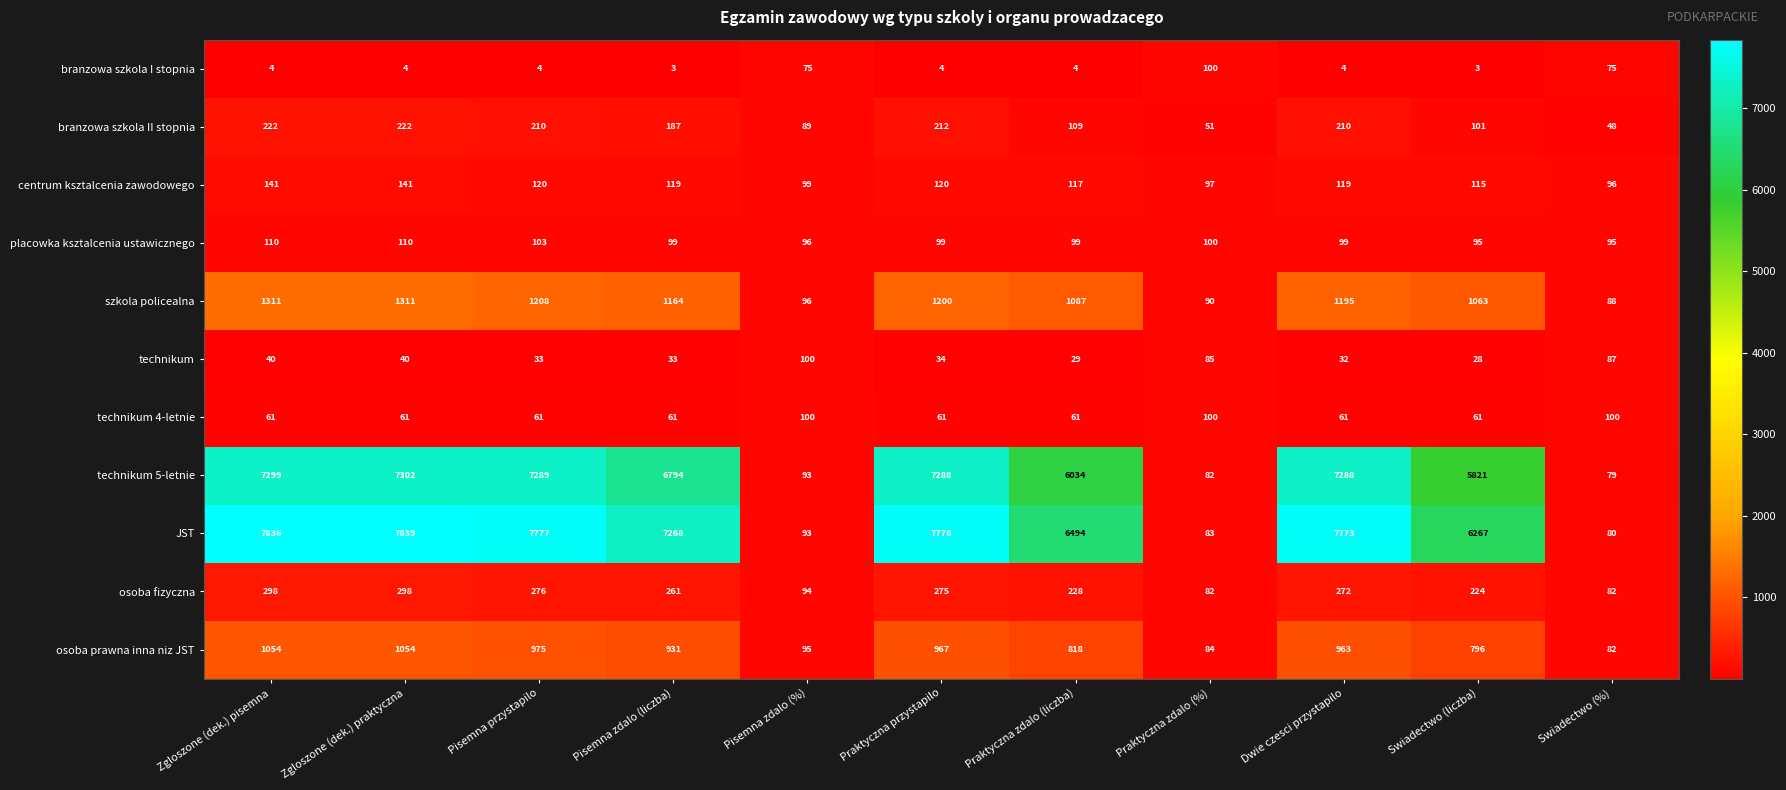

Which category has the lowest value in the JST series?

Swiadectwo (%)